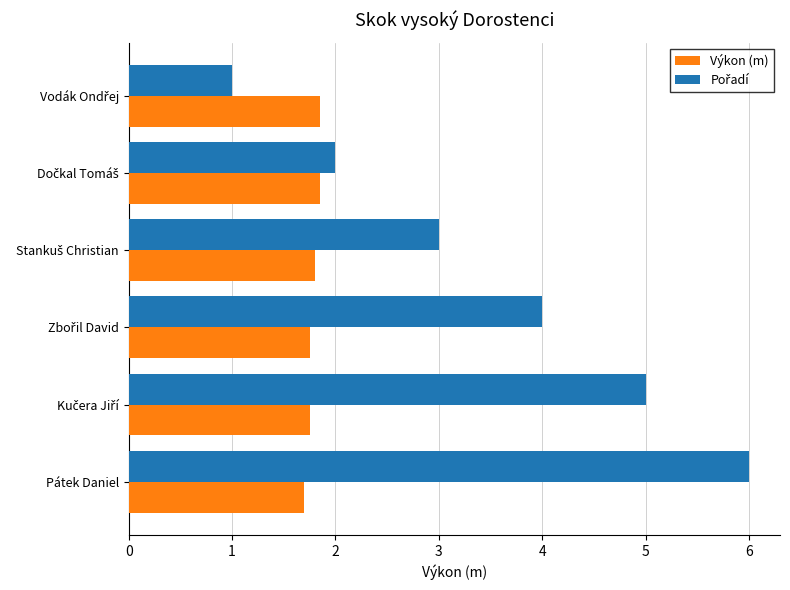

At which category is the sum across all series the highest?

Pátek Daniel